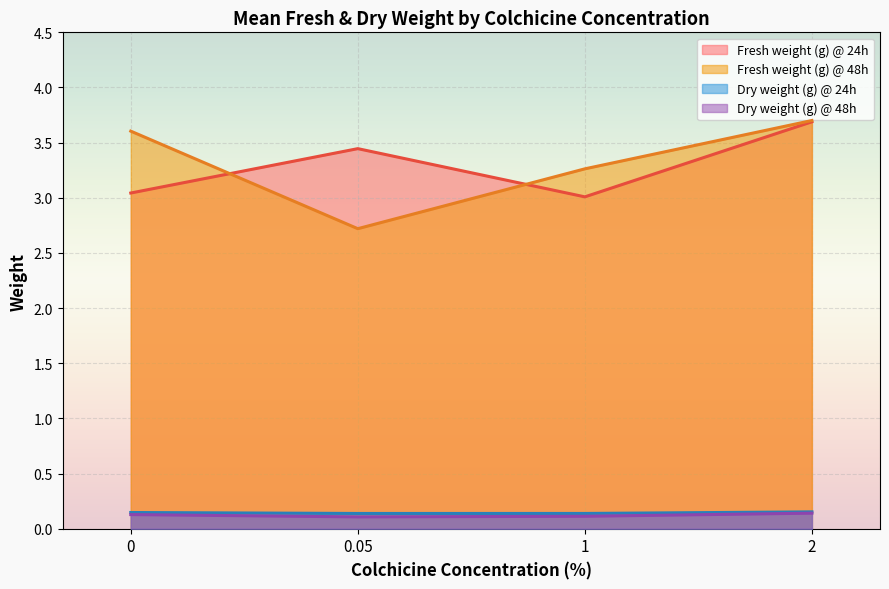

Count the number of categories in the chart.

4